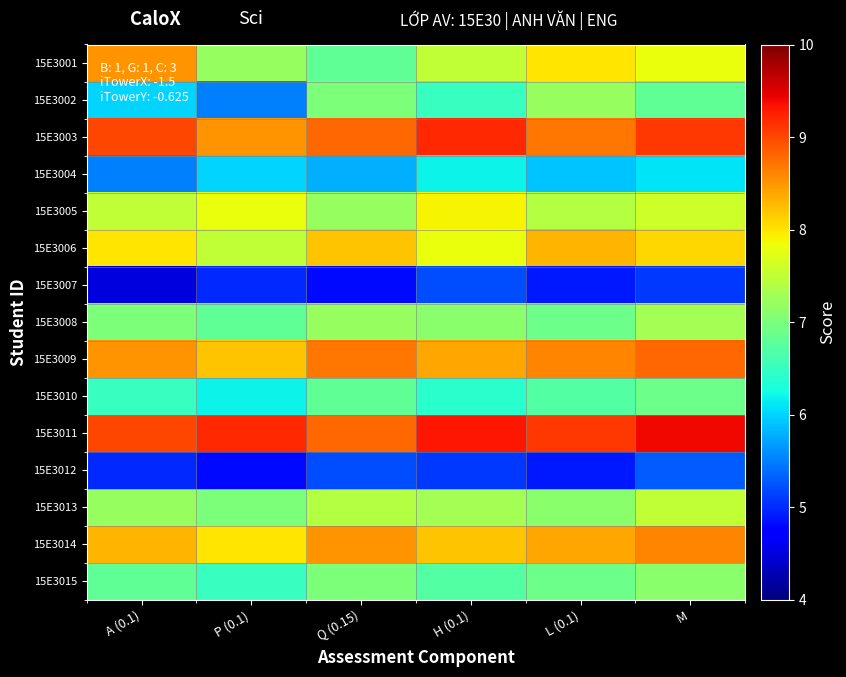

Reading left to right, list all the values displayed in this chart.

15E3001: A (0.1)=8.5	P (0.1)=7.2	Q (0.15)=6.8	H (0.1)=7.5	L (0.1)=8.0	M=7.8
15E3002: A (0.1)=6.0	P (0.1)=5.5	Q (0.15)=7.0	H (0.1)=6.5	L (0.1)=7.2	M=6.8
15E3003: A (0.1)=9.0	P (0.1)=8.5	Q (0.15)=8.8	H (0.1)=9.2	L (0.1)=8.7	M=9.1
15E3004: A (0.1)=5.5	P (0.1)=6.0	Q (0.15)=5.8	H (0.1)=6.2	L (0.1)=5.9	M=6.1
15E3005: A (0.1)=7.5	P (0.1)=7.8	Q (0.15)=7.2	H (0.1)=7.9	L (0.1)=7.4	M=7.6
15E3006: A (0.1)=8.0	P (0.1)=7.5	Q (0.15)=8.2	H (0.1)=7.8	L (0.1)=8.3	M=8.1
15E3007: A (0.1)=4.5	P (0.1)=5.0	Q (0.15)=4.8	H (0.1)=5.2	L (0.1)=4.9	M=5.1
15E3008: A (0.1)=7.0	P (0.1)=6.8	Q (0.15)=7.2	H (0.1)=7.1	L (0.1)=6.9	M=7.3
15E3009: A (0.1)=8.5	P (0.1)=8.2	Q (0.15)=8.7	H (0.1)=8.4	L (0.1)=8.6	M=8.8
15E3010: A (0.1)=6.5	P (0.1)=6.2	Q (0.15)=6.8	H (0.1)=6.4	L (0.1)=6.7	M=6.9
15E3011: A (0.1)=9.0	P (0.1)=9.2	Q (0.15)=8.8	H (0.1)=9.3	L (0.1)=9.1	M=9.4
15E3012: A (0.1)=5.0	P (0.1)=4.8	Q (0.15)=5.2	H (0.1)=5.1	L (0.1)=4.9	M=5.3
15E3013: A (0.1)=7.2	P (0.1)=7.0	Q (0.15)=7.4	H (0.1)=7.3	L (0.1)=7.1	M=7.5
15E3014: A (0.1)=8.3	P (0.1)=8.0	Q (0.15)=8.5	H (0.1)=8.2	L (0.1)=8.4	M=8.6
15E3015: A (0.1)=6.8	P (0.1)=6.5	Q (0.15)=7.0	H (0.1)=6.7	L (0.1)=6.9	M=7.1